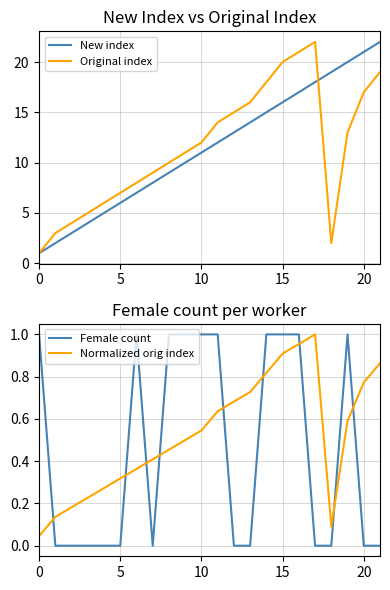

True or false: Normalized orig index has more than 2 points higher than both neighbors.

False